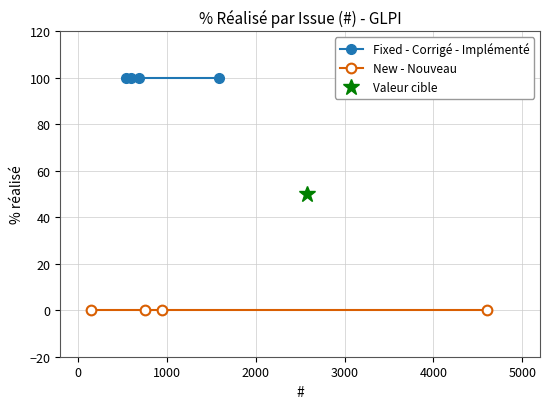

What is the maximum value for Fixed - Corrigé - Implémenté?

100